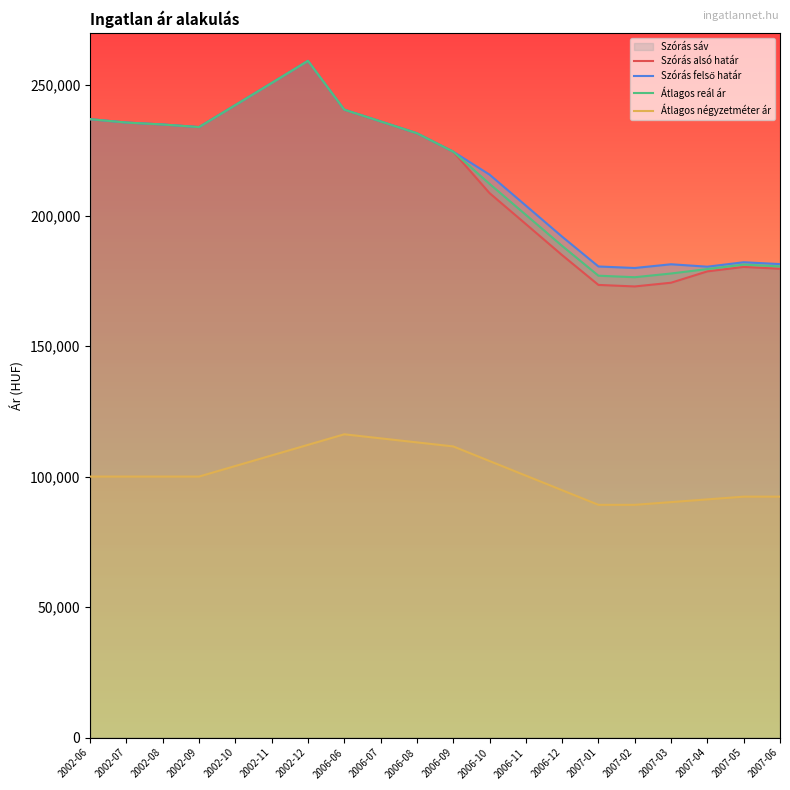

At how many categories does at least one series exceed 123476?

20